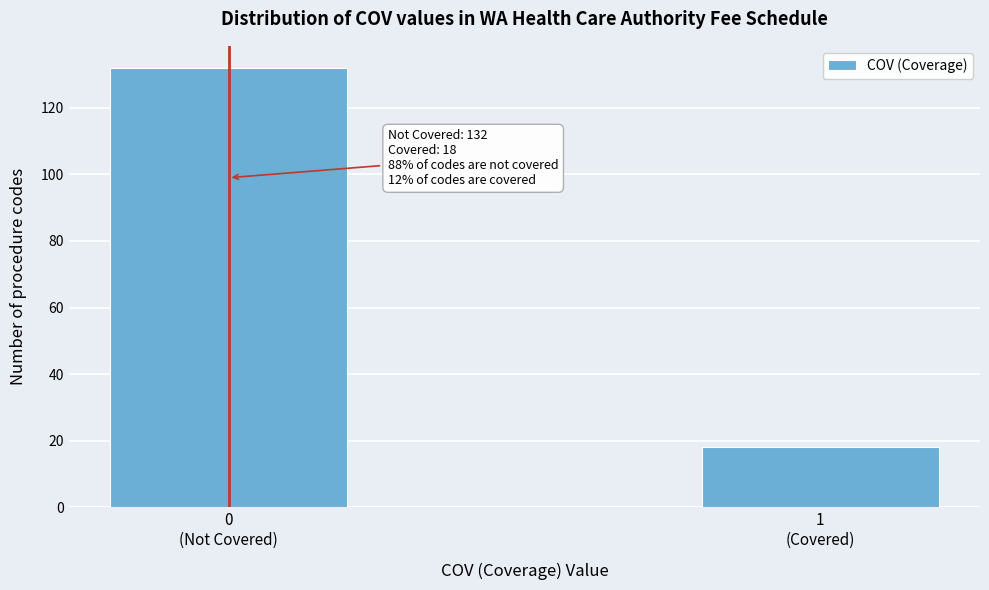

Reading left to right, what are all the values shown in this chart?

132	18